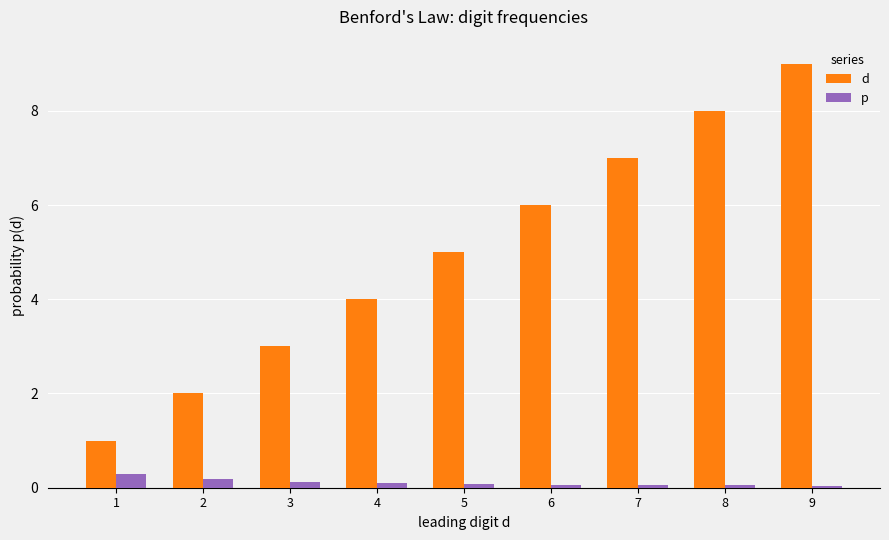

Does the chart contain any negative values?

No